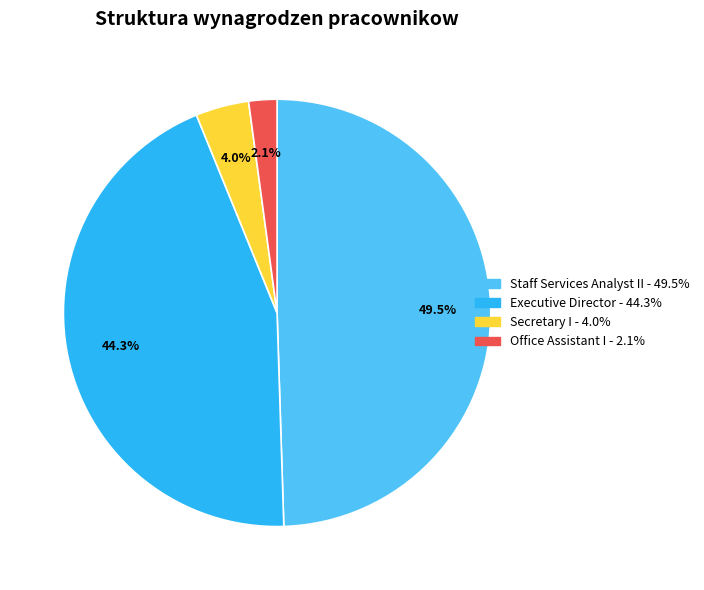

How many segments does this pie chart have?

4